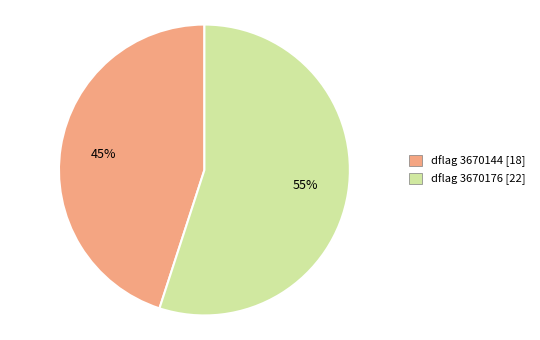

Is there a majority slice in this chart?

Yes